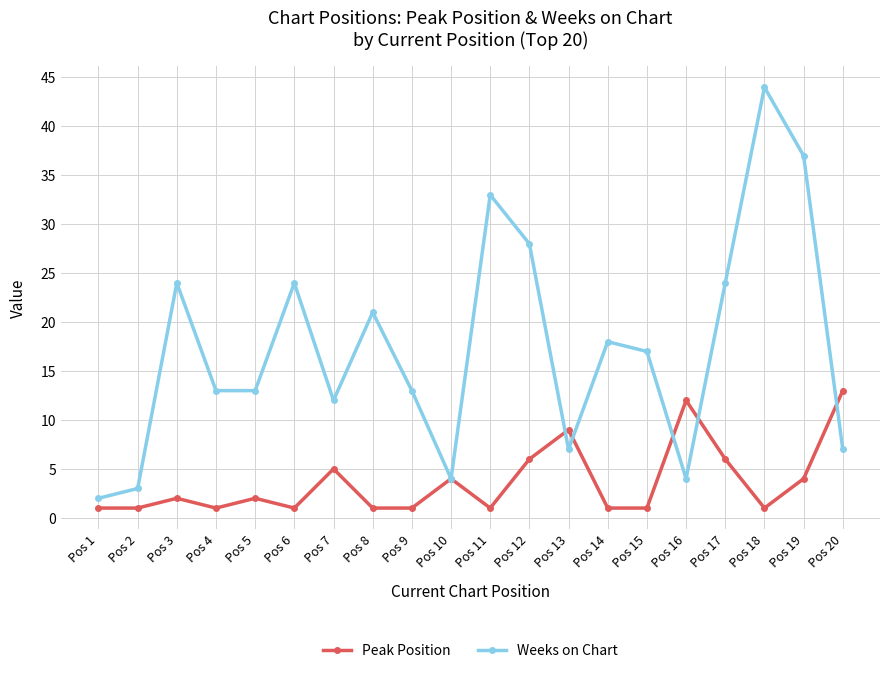

What are all the series names shown in the legend?

Peak Position, Weeks on Chart